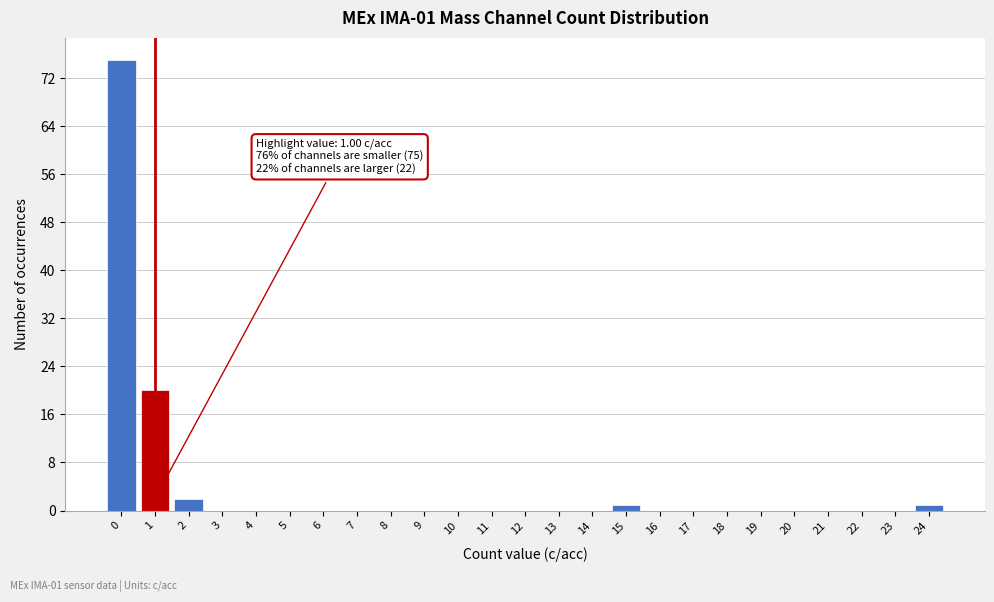

Over which range of the x-axis is the bar tallest?

-0.5 to 0.5